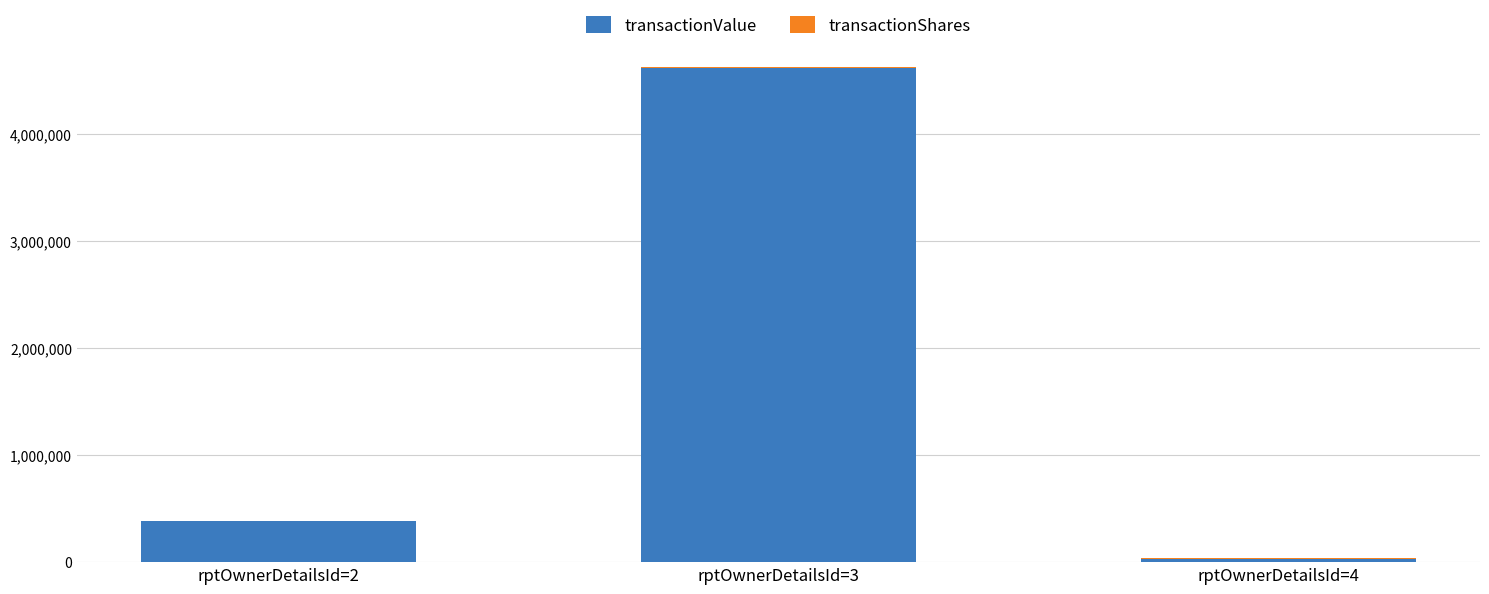

How many distinct data groups are displayed?

2